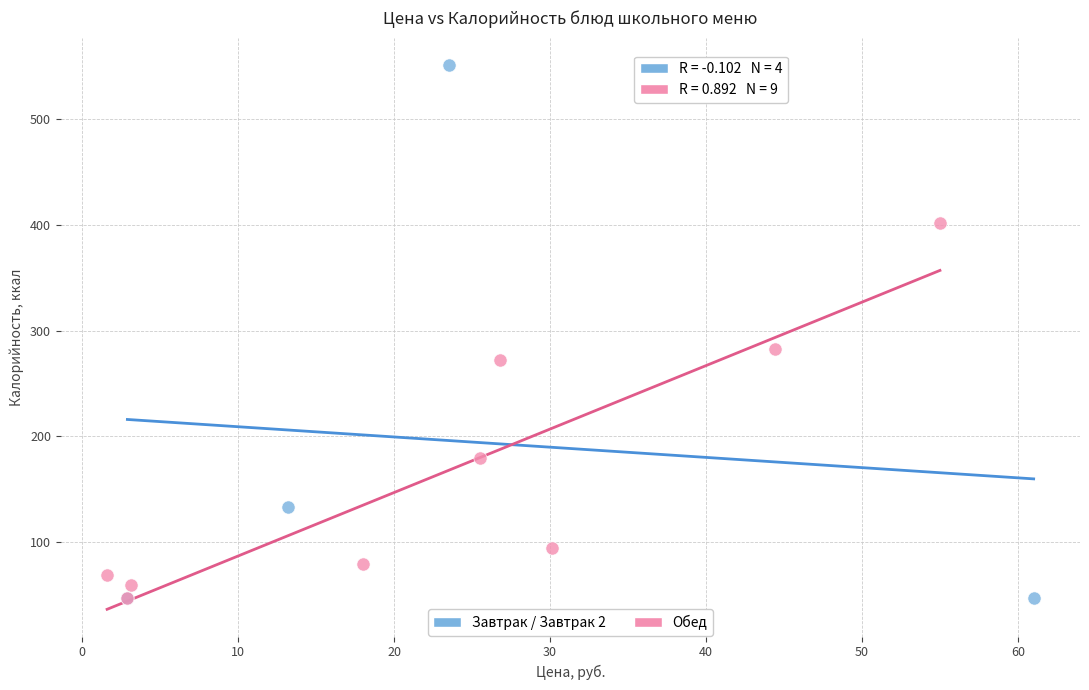

Which series has the widest spread of Y values?

Завтрак / Завтрак 2